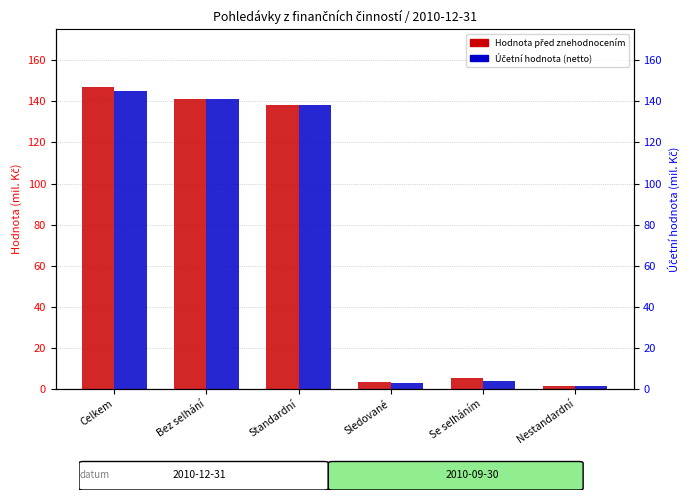

What is the difference between the Účetní hodnota (netto) values at Standardní and Celkem?

7.1